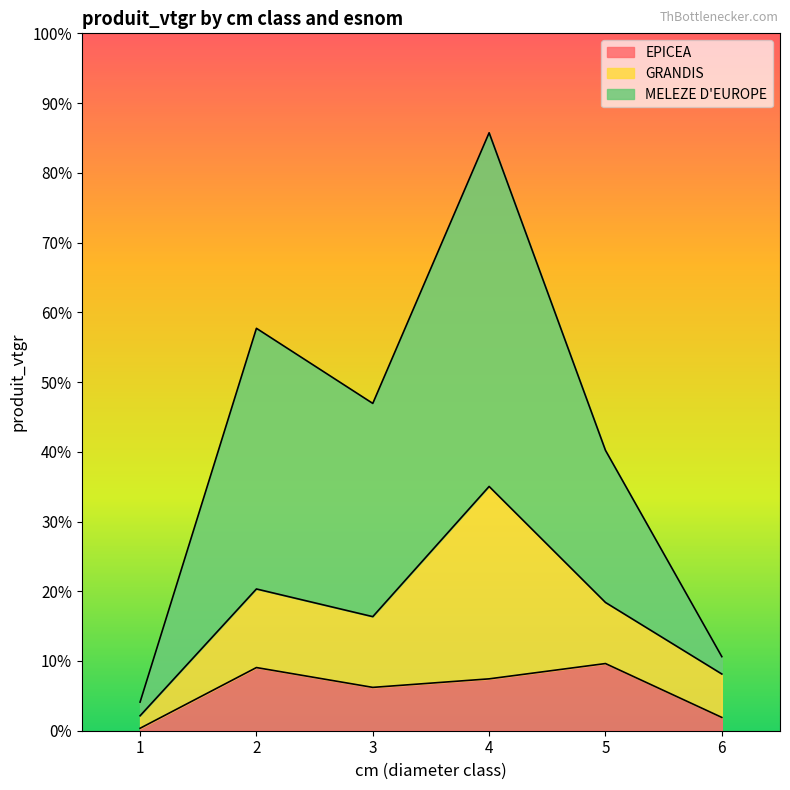

Between 1 and 2, which is larger?

2